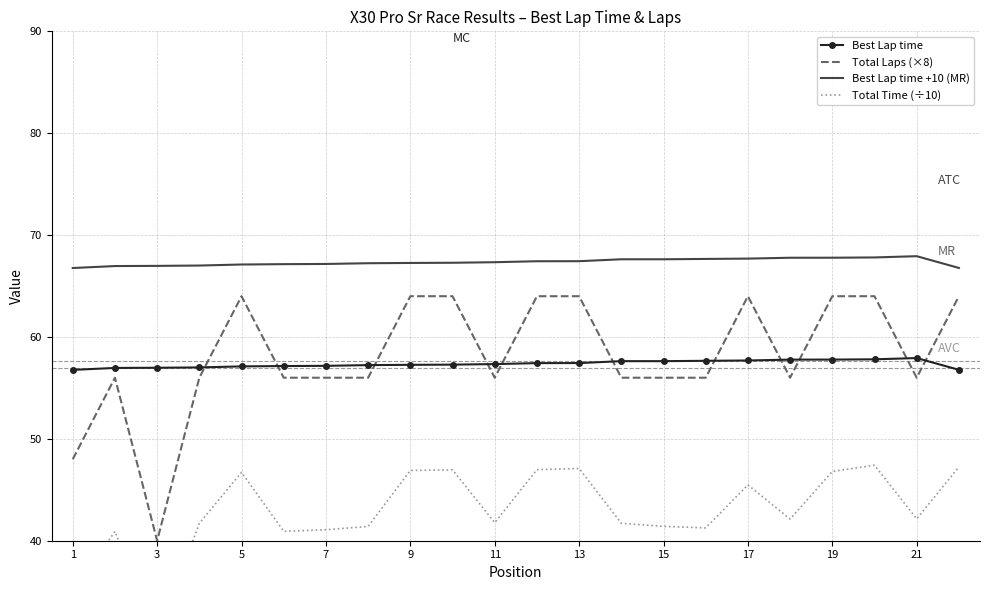

Which series has the largest range (max minus min)?

Total Laps (×8)